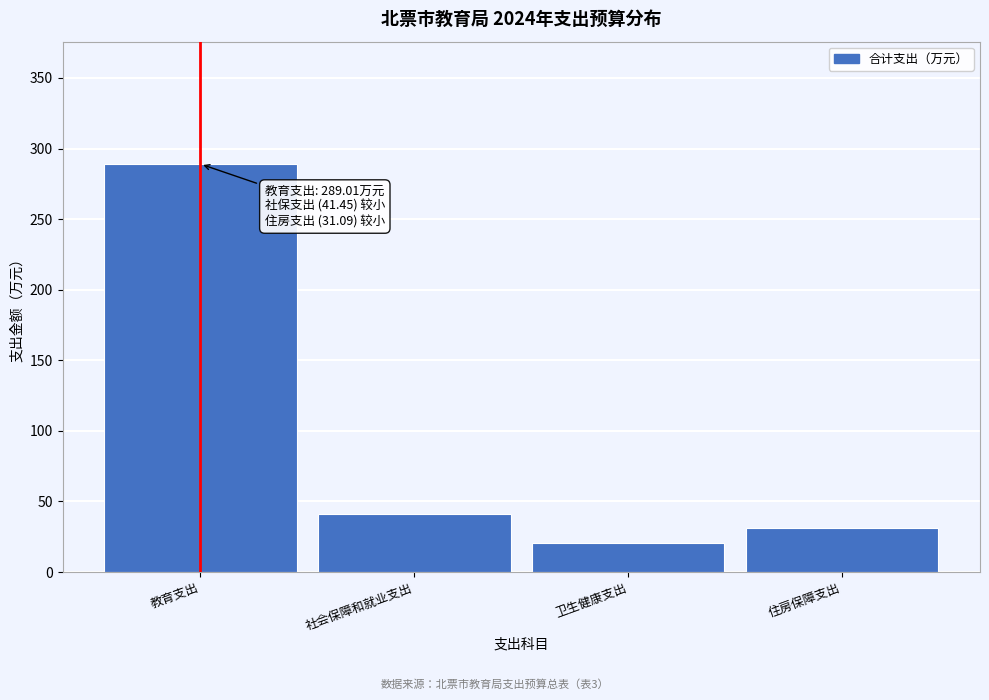

Reading left to right, transcribe all the data shown in this chart.

教育支出=289.0	社会保障和就业支出=41.5	卫生健康支出=20.7	住房保障支出=31.1